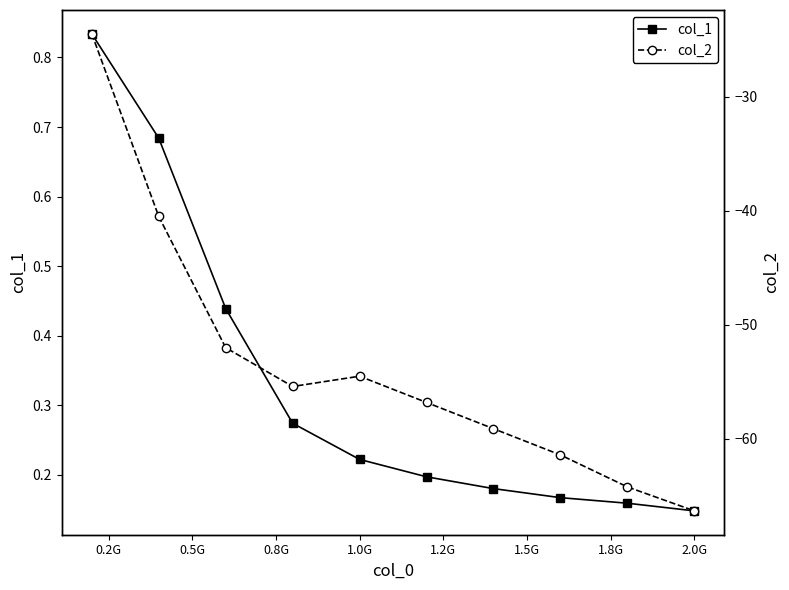

What is the label of the 4th point from the right?

1.5G